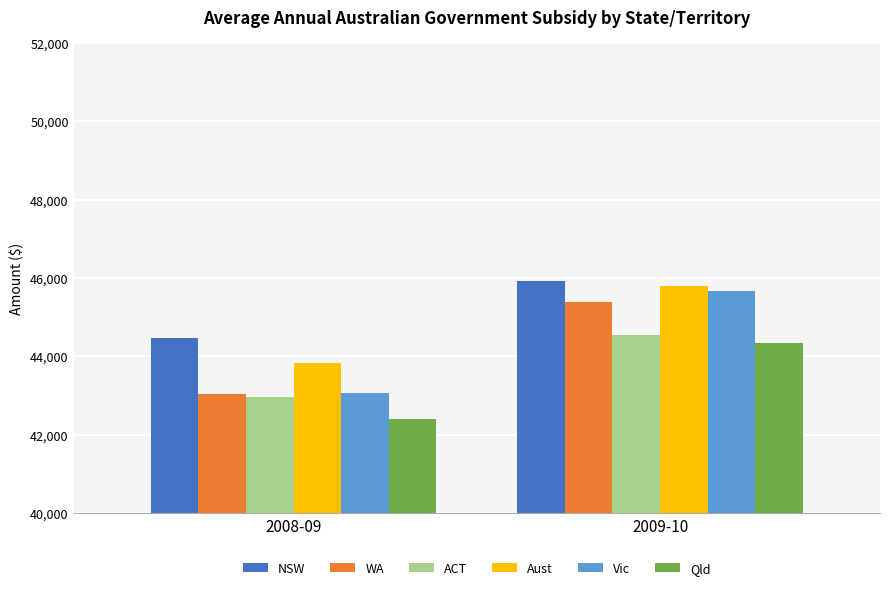

What is the label of the 2nd bar from the right?

2008-09